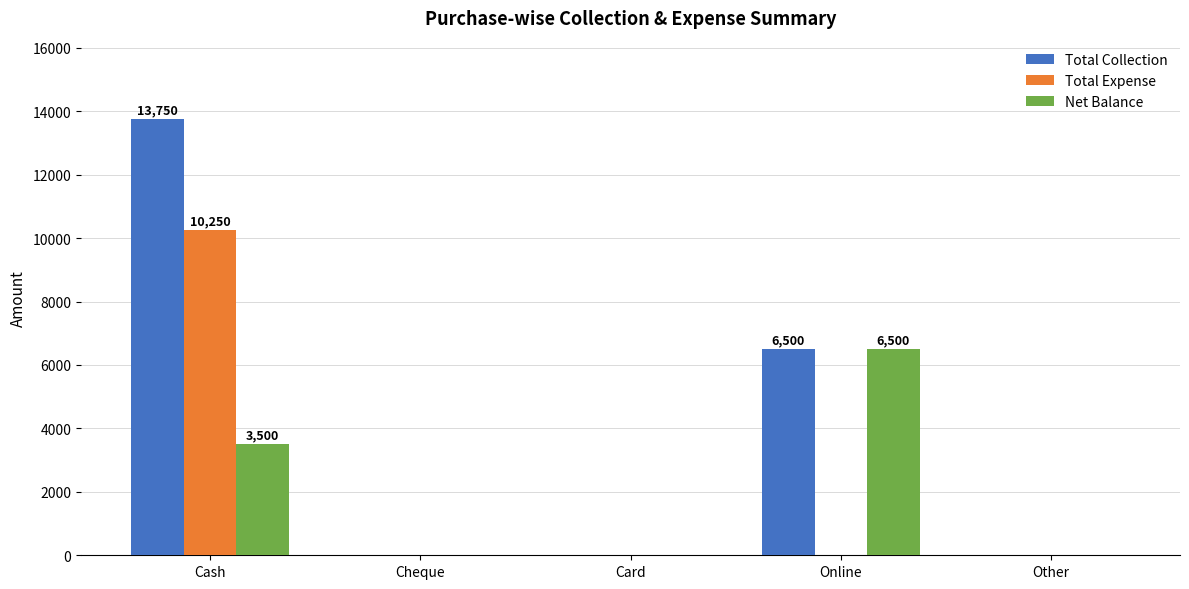

Which category has the highest value in the Total Collection series?

Cash